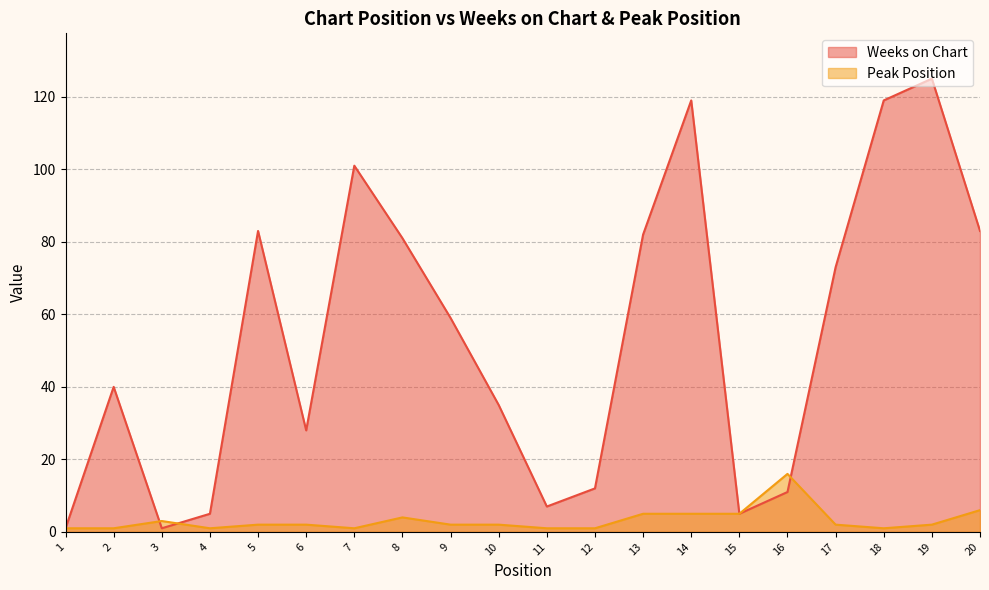

What are all the series names shown in the legend?

Weeks on Chart, Peak Position